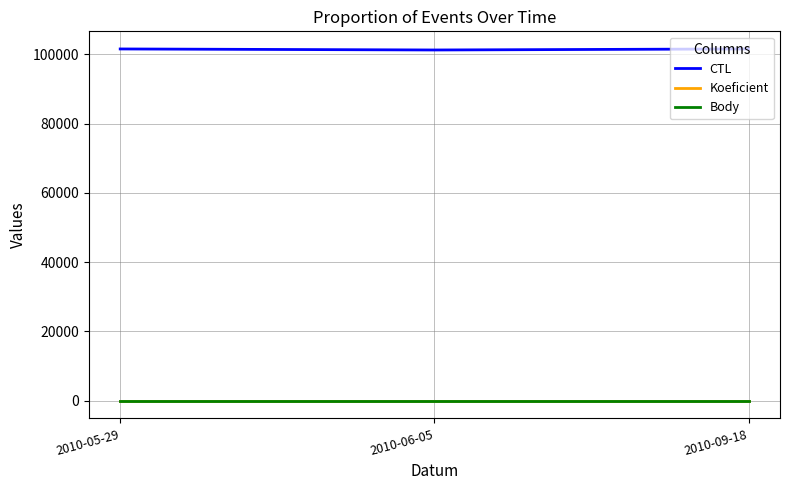

Is this an area chart (filled region under the line)?

No